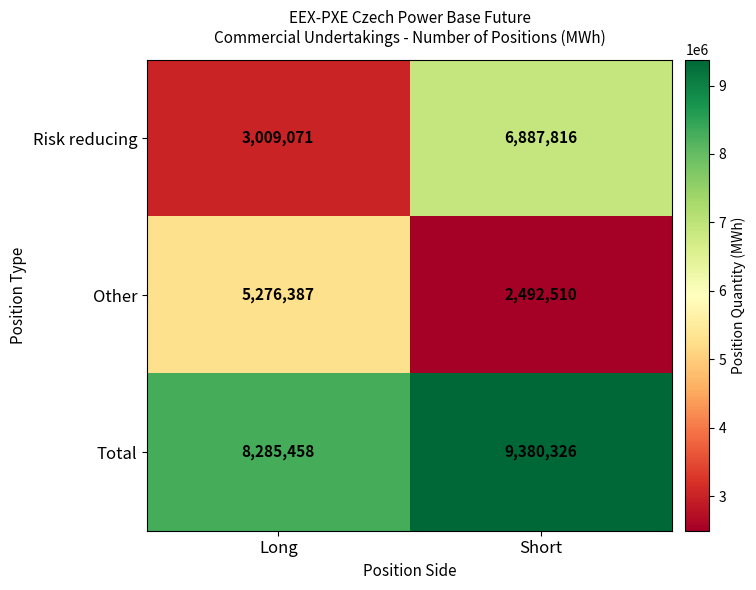

Count the number of data series in this chart.

3